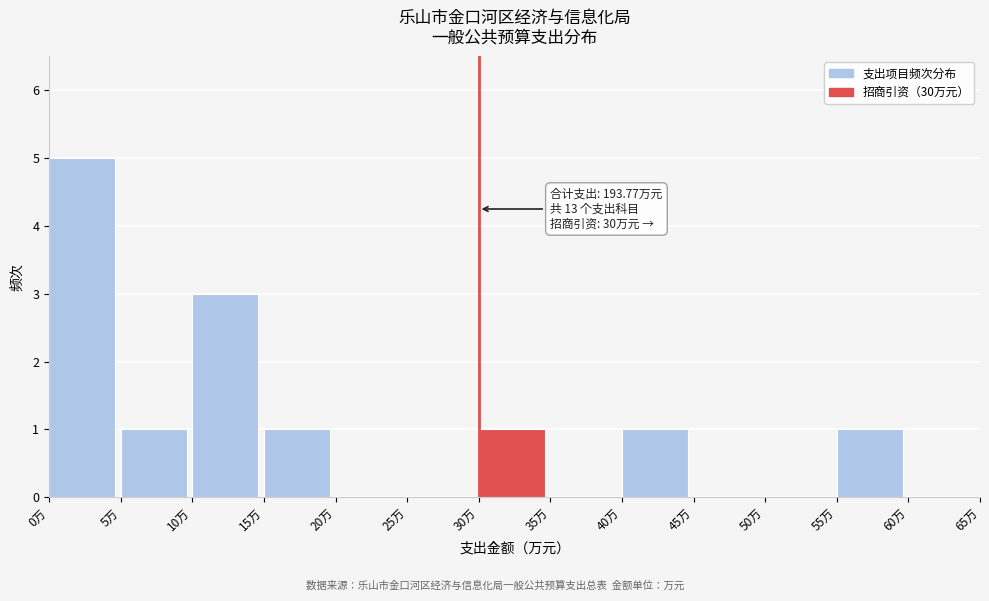

Which range on the x-axis has the tallest bar?

0 to 5